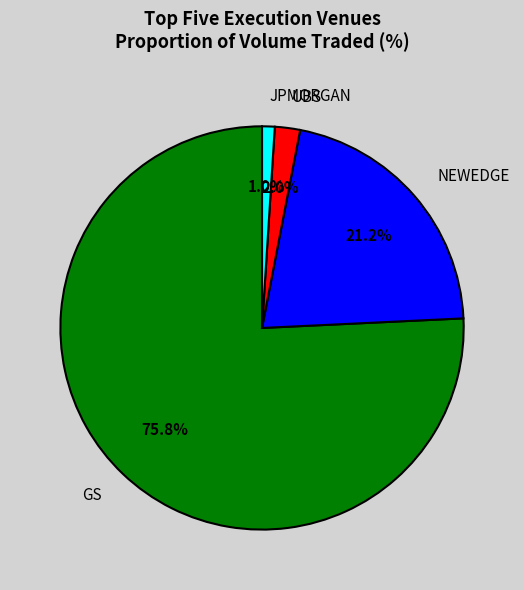

To the nearest percent, what portion does UBS represent?

2%